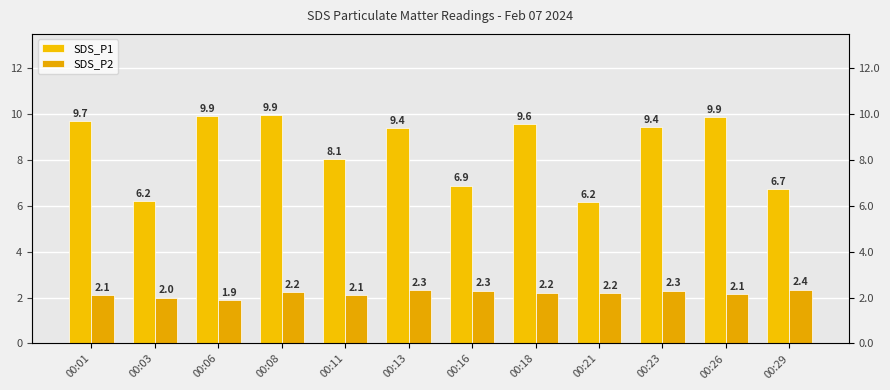

At 00:26, list the series in order from smallest to largest.

SDS_P2, SDS_P1